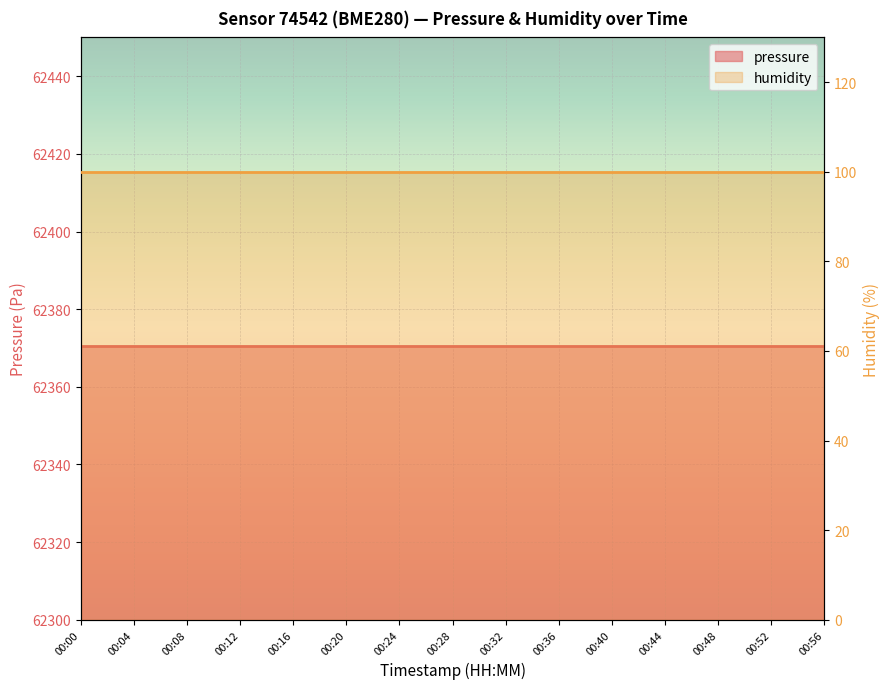

Reading left to right, what are all the values shown in this chart?

pressure: 62370.6	62370.6	62370.6	62370.6	62370.6	62370.6	62370.6	62370.6	62370.6	62370.6	62370.6	62370.6	62370.6	62370.6	62370.6
humidity: 100.0	100.0	100.0	100.0	100.0	100.0	100.0	100.0	100.0	100.0	100.0	100.0	100.0	100.0	100.0